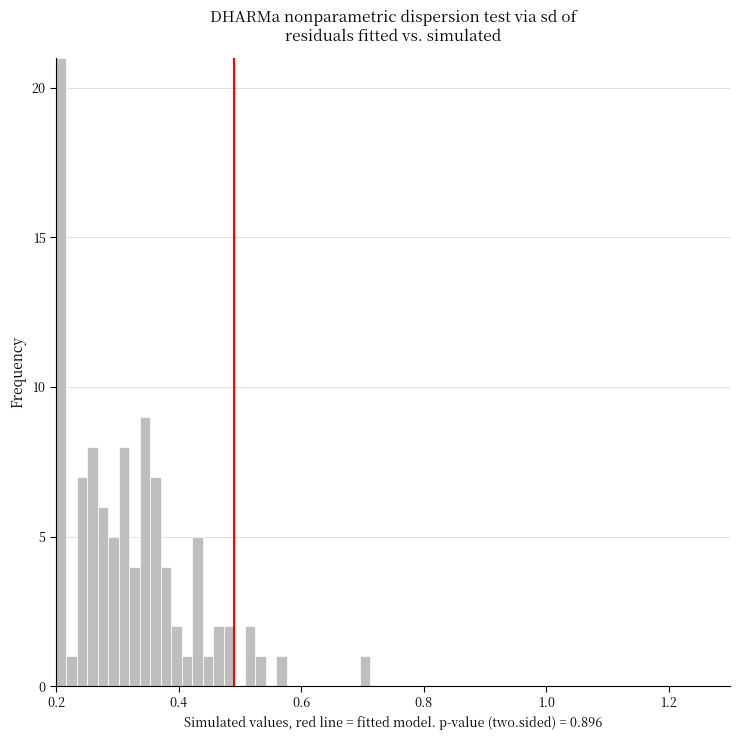

Around what value on the x-axis is the tallest bar? Give the approximate position of its centre, as read against the axis.

0.20